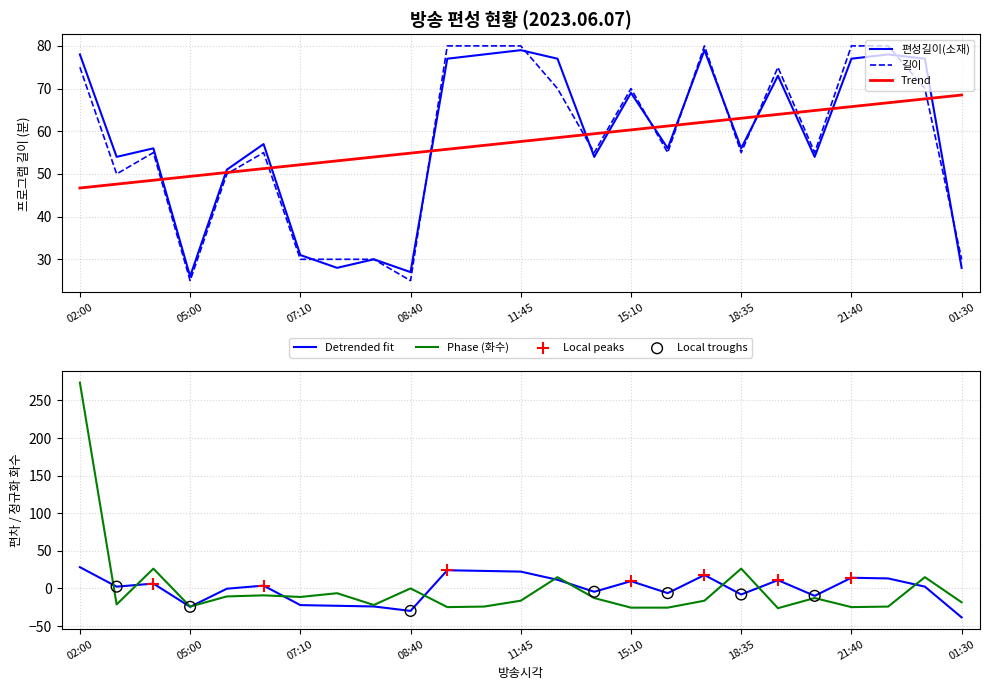

At which category is the sum across all series the highest?

02:00